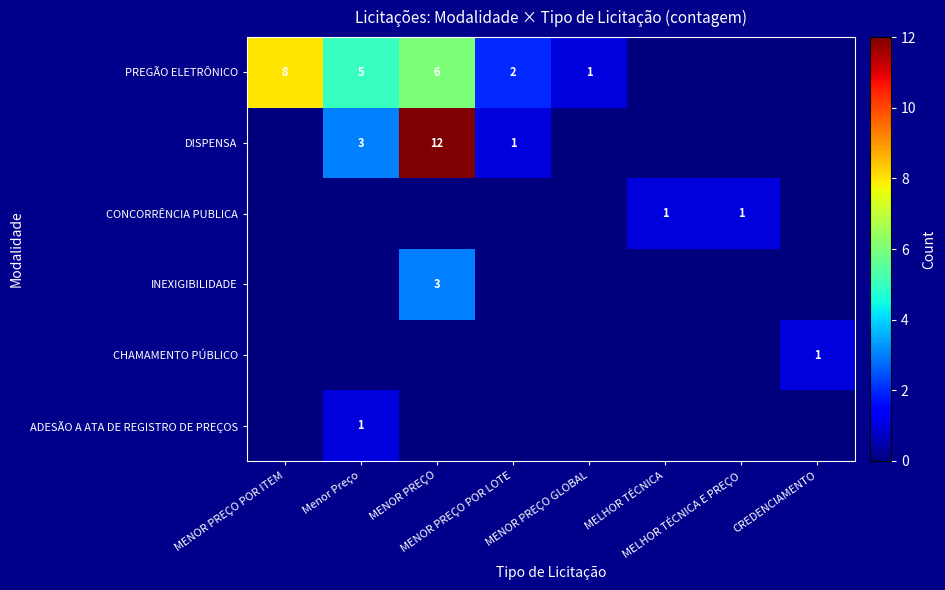

True or false: PREGÃO ELETRÔNICO has a value of 0 at MENOR PREÇO GLOBAL.

False